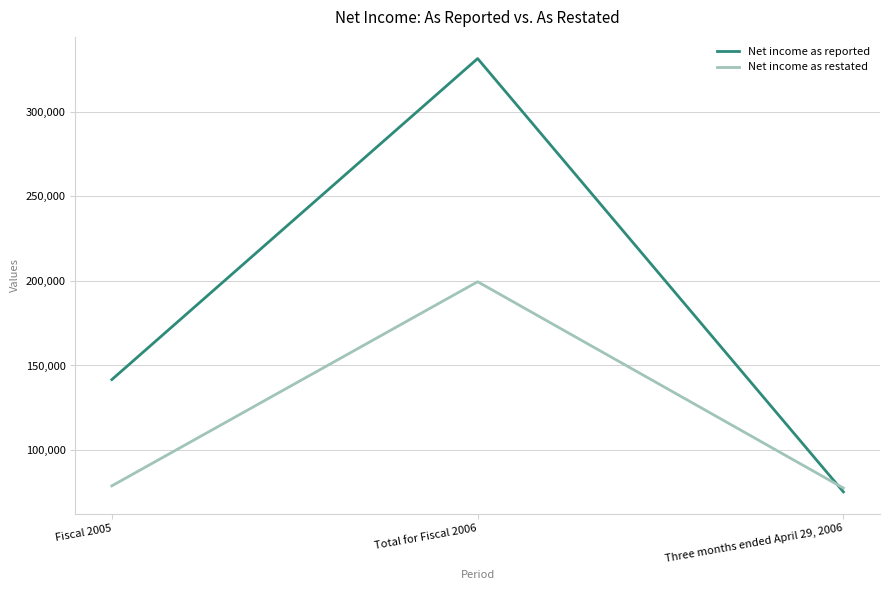

Reading left to right, what are all the values shown in this chart?

Net income as reported: Fiscal 2005=141661	Total for Fiscal 2006=331363	Three months ended April 29, 2006=75297
Net income as restated: Fiscal 2005=78866	Total for Fiscal 2006=199490	Three months ended April 29, 2006=77563